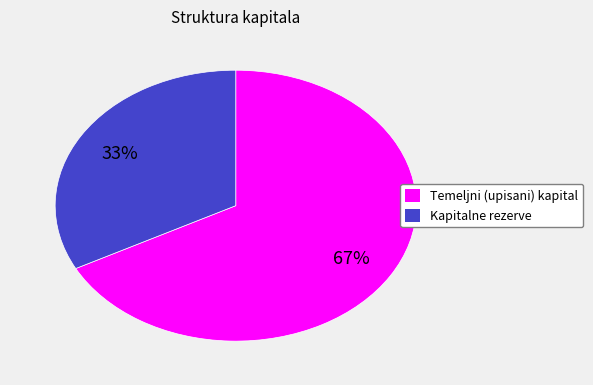

Does Temeljni (upisani) kapital represent more than half of the total?

Yes